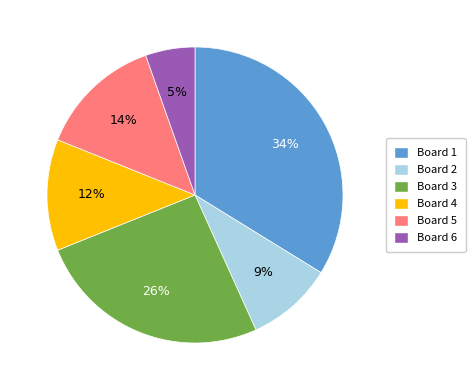

Which slice is the smallest?

Board 6